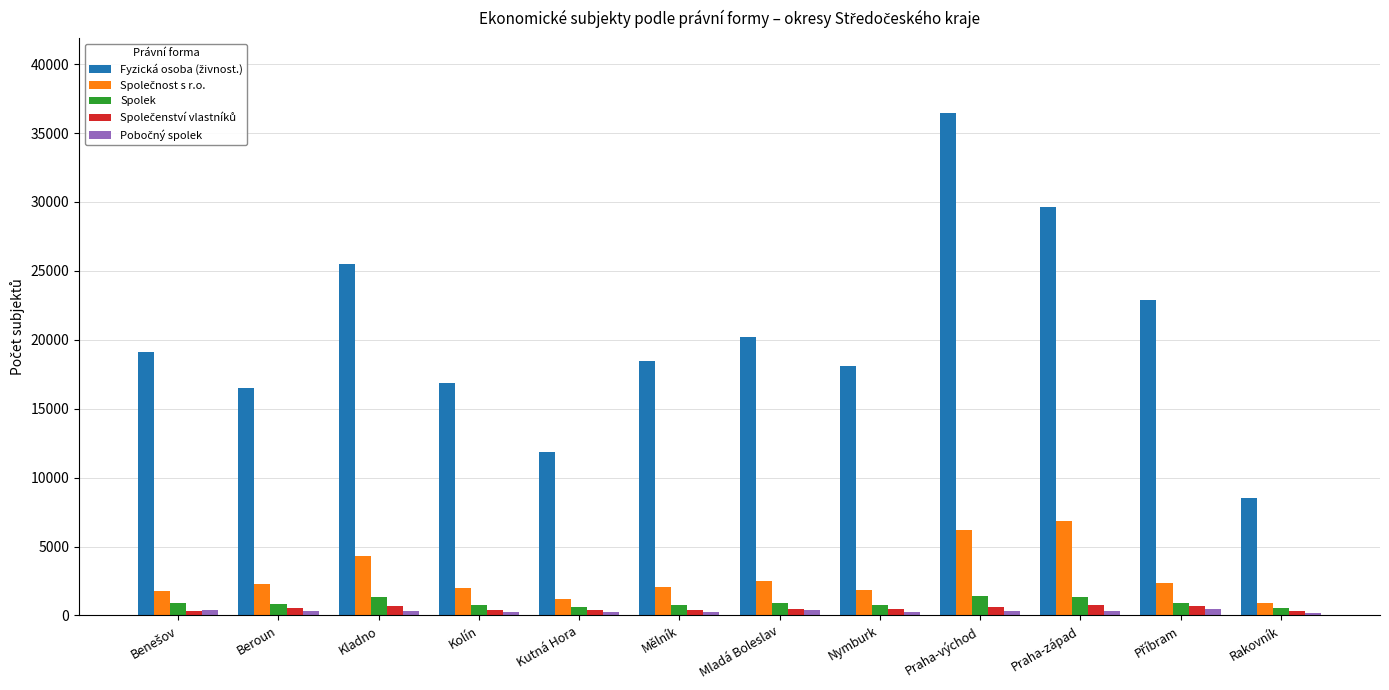

What is the sum of all Spolek values?

11063